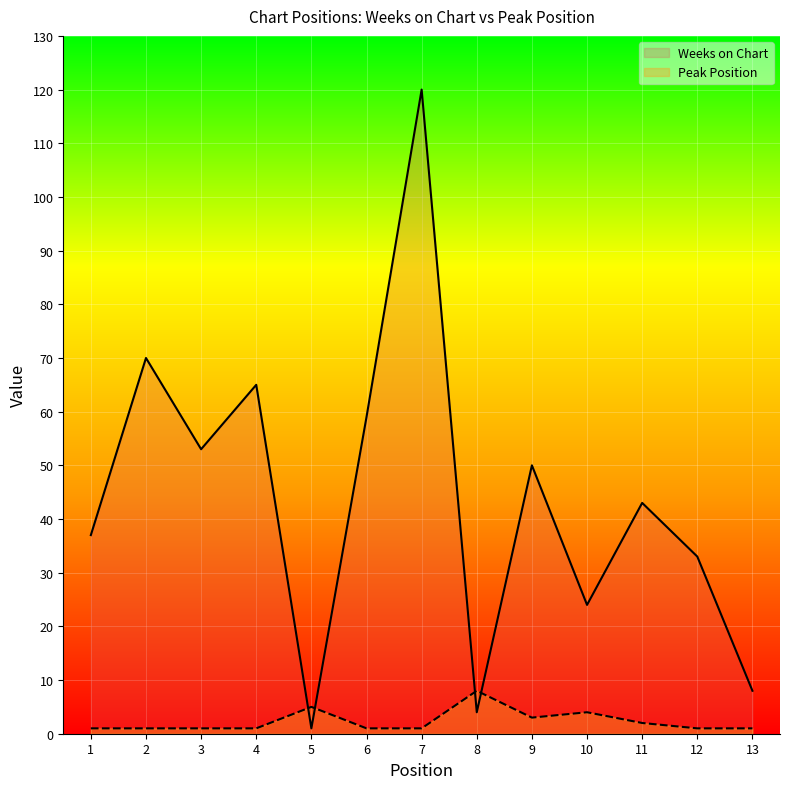

What is the total value across all series at 10?

28